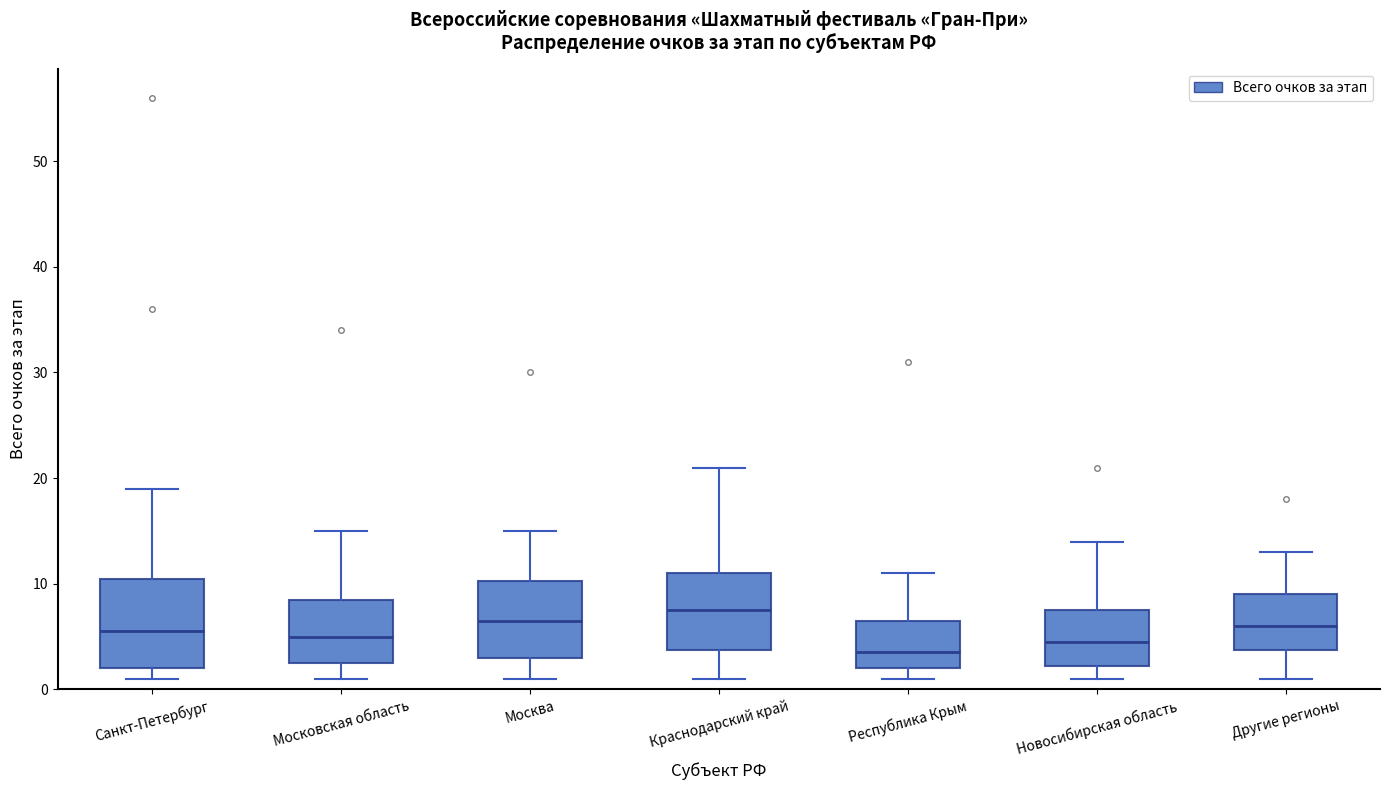

Which box has the lowest median line?

Республика Крым